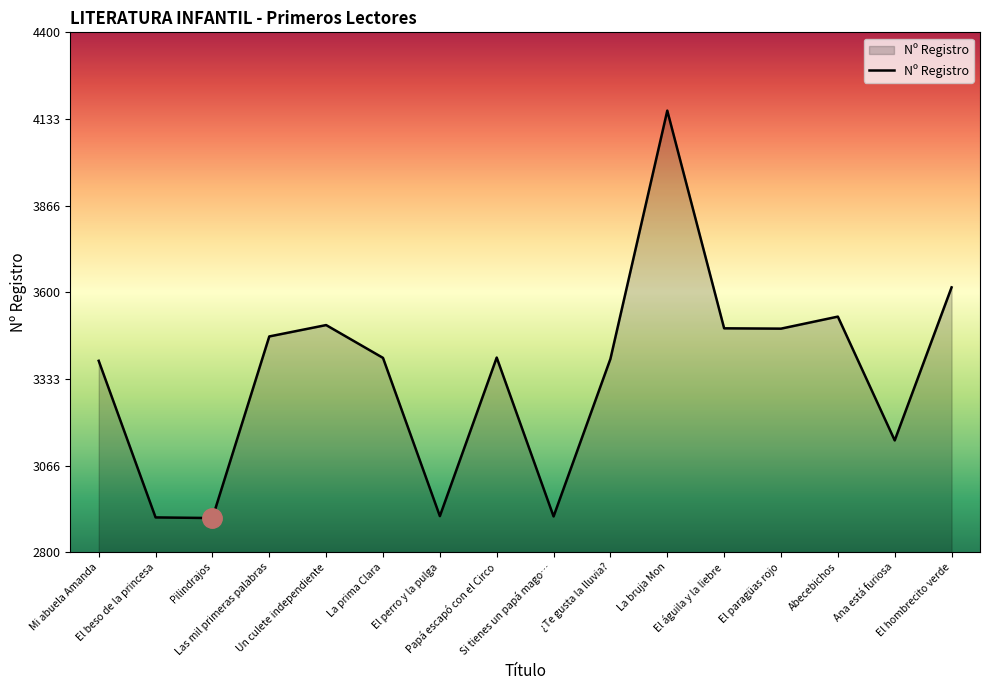

Where is the data nearest to the value 3532?

Abecebichos